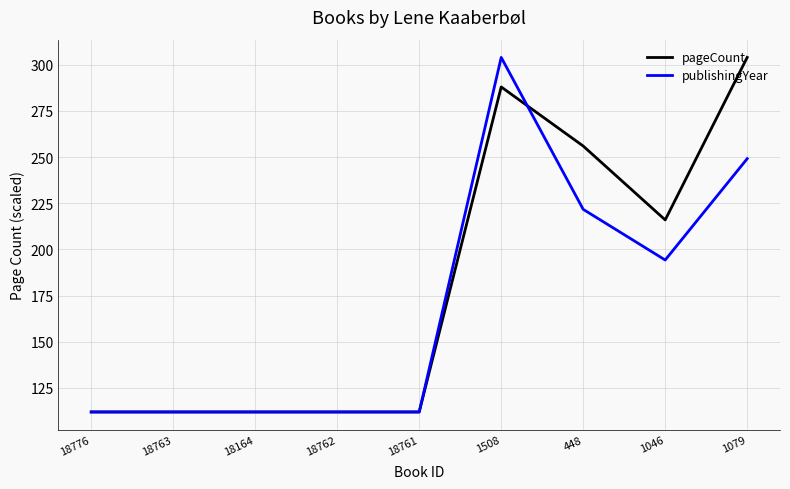

True or false: publishingYear and pageCount cross at least once.

True